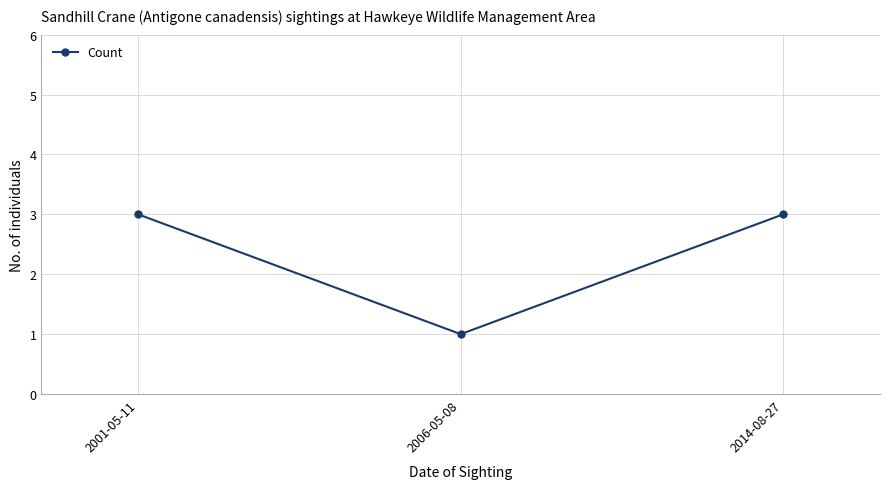

Count the values in the range 1 to 3.

3